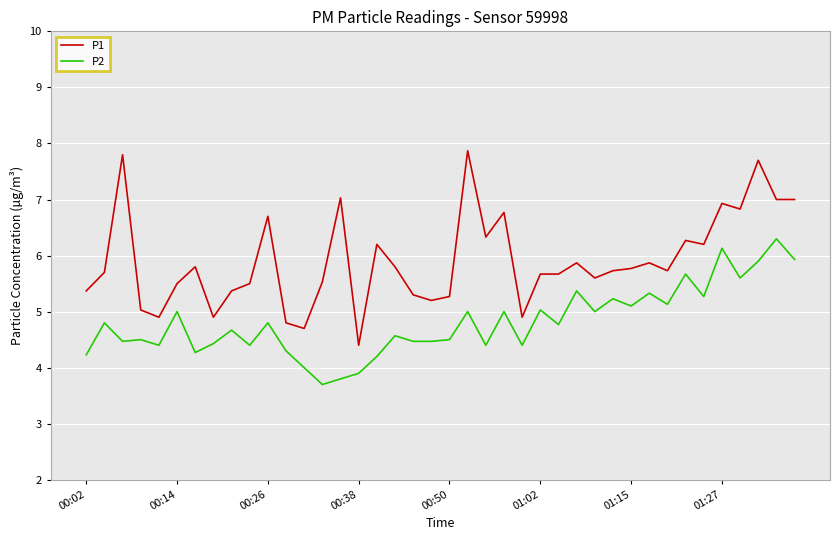

Rank the series by their maximum value, from lowest to highest.

P2, P1